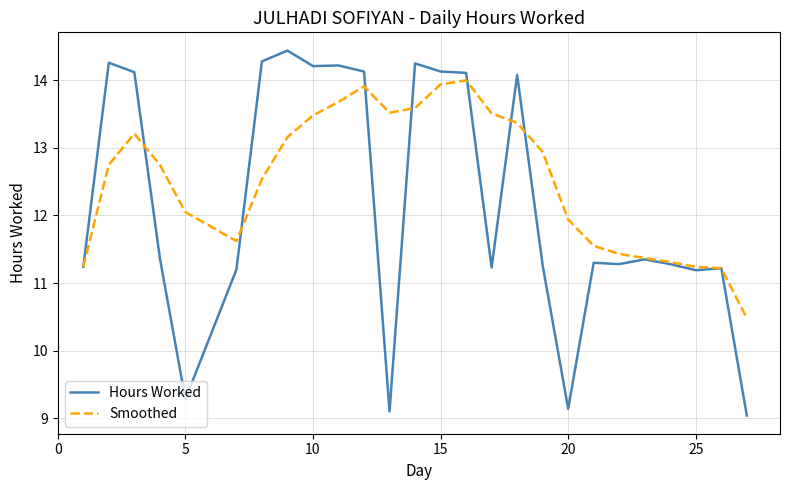

List the series in order of their overall mean, lowest first.

Hours Worked, Smoothed